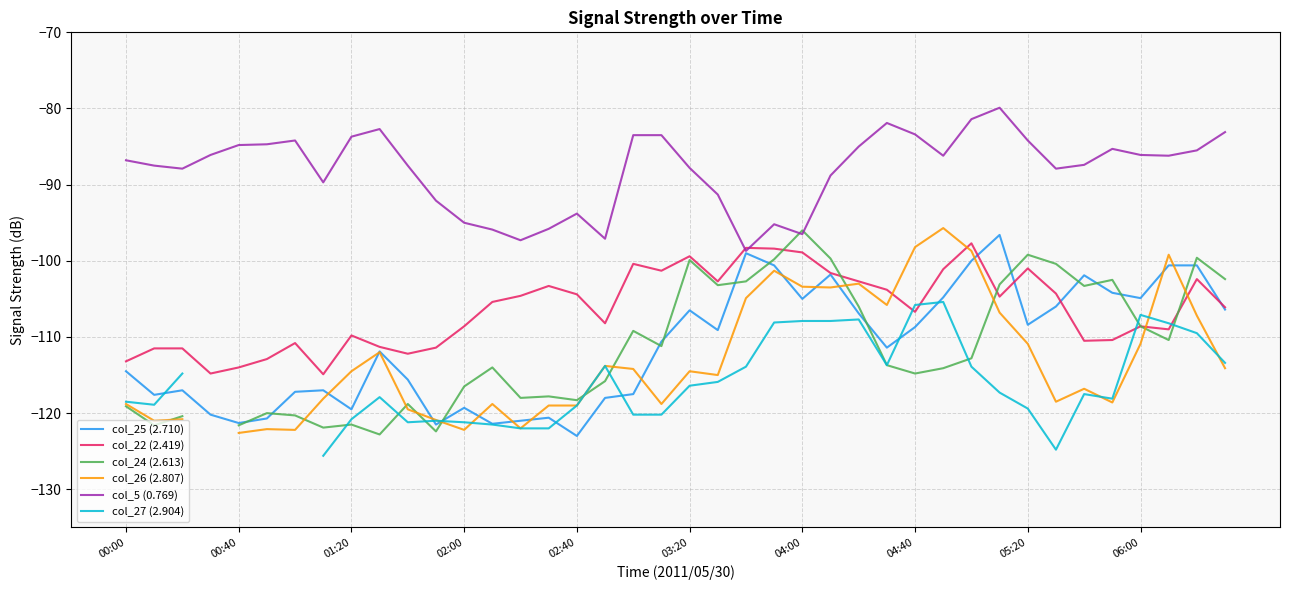

What is the spread (max minus min) of values at 14?

24.7